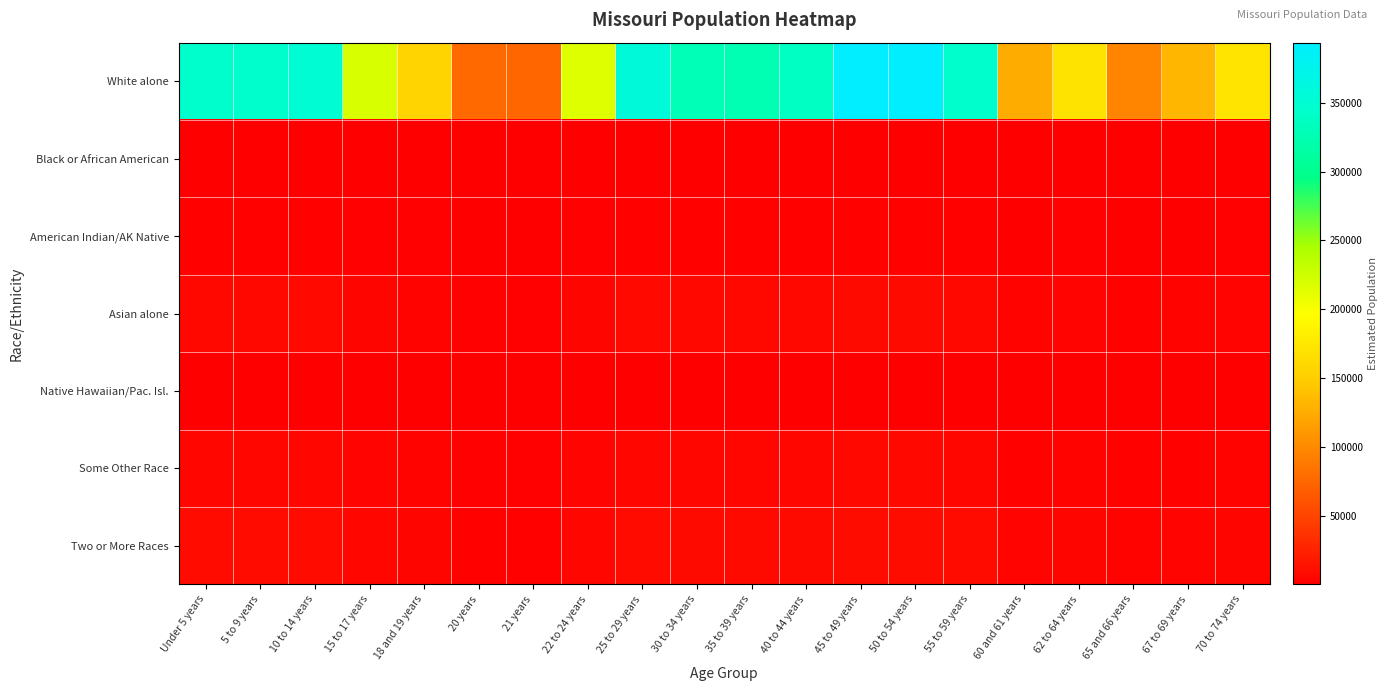

At which category does the chart reach its minimum across all series?

21 years